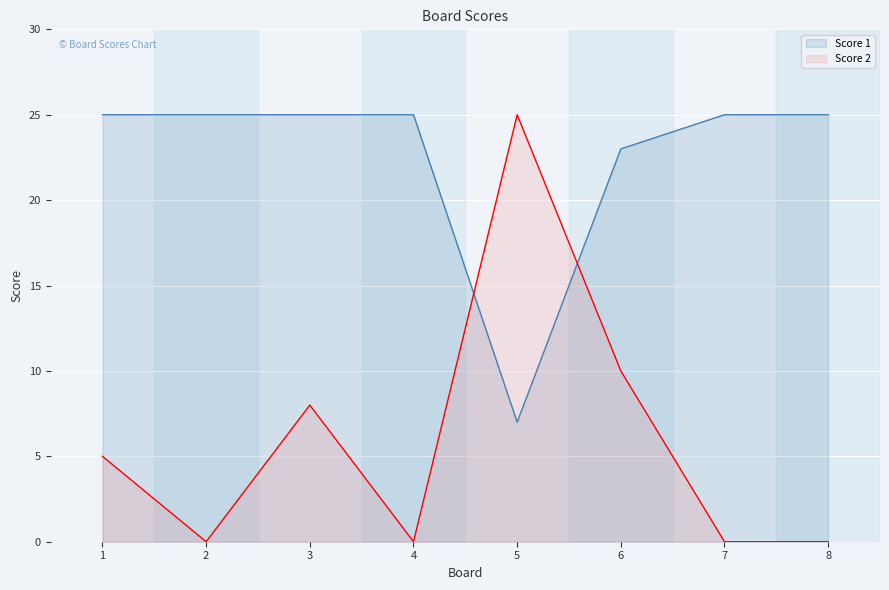

How many values in the Score 1 series are below 25?

2